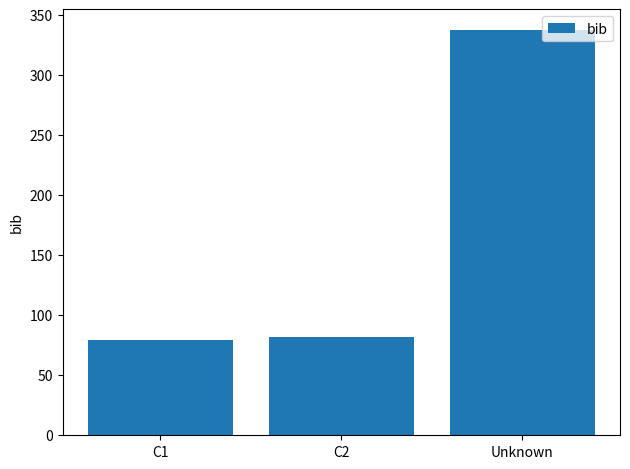

Between C2 and C1, which is larger?

C2